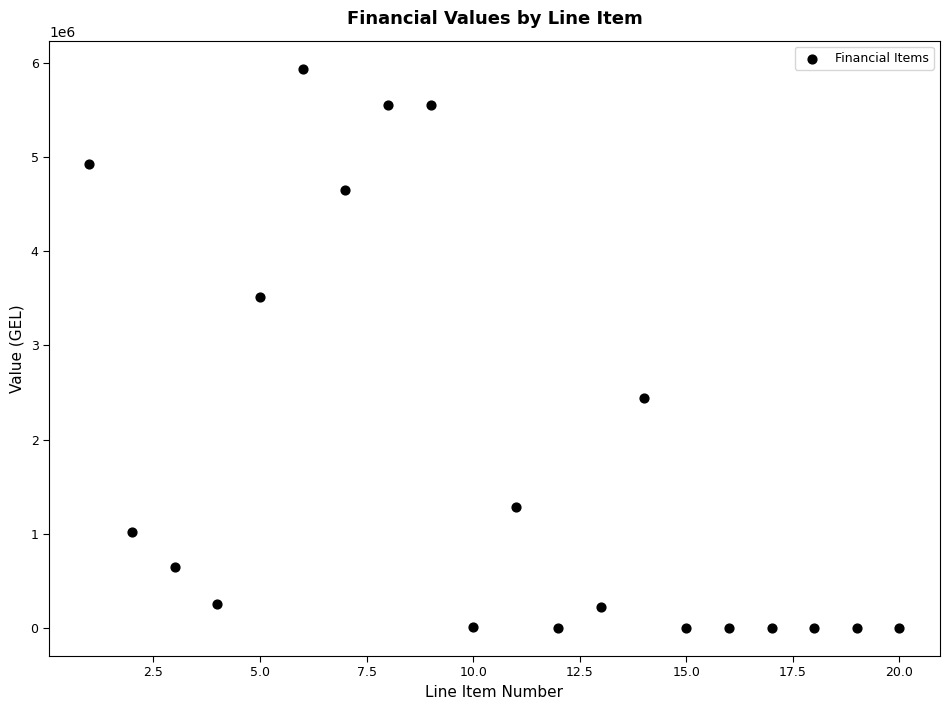

What is the range of X values (max minus min)?

19.0